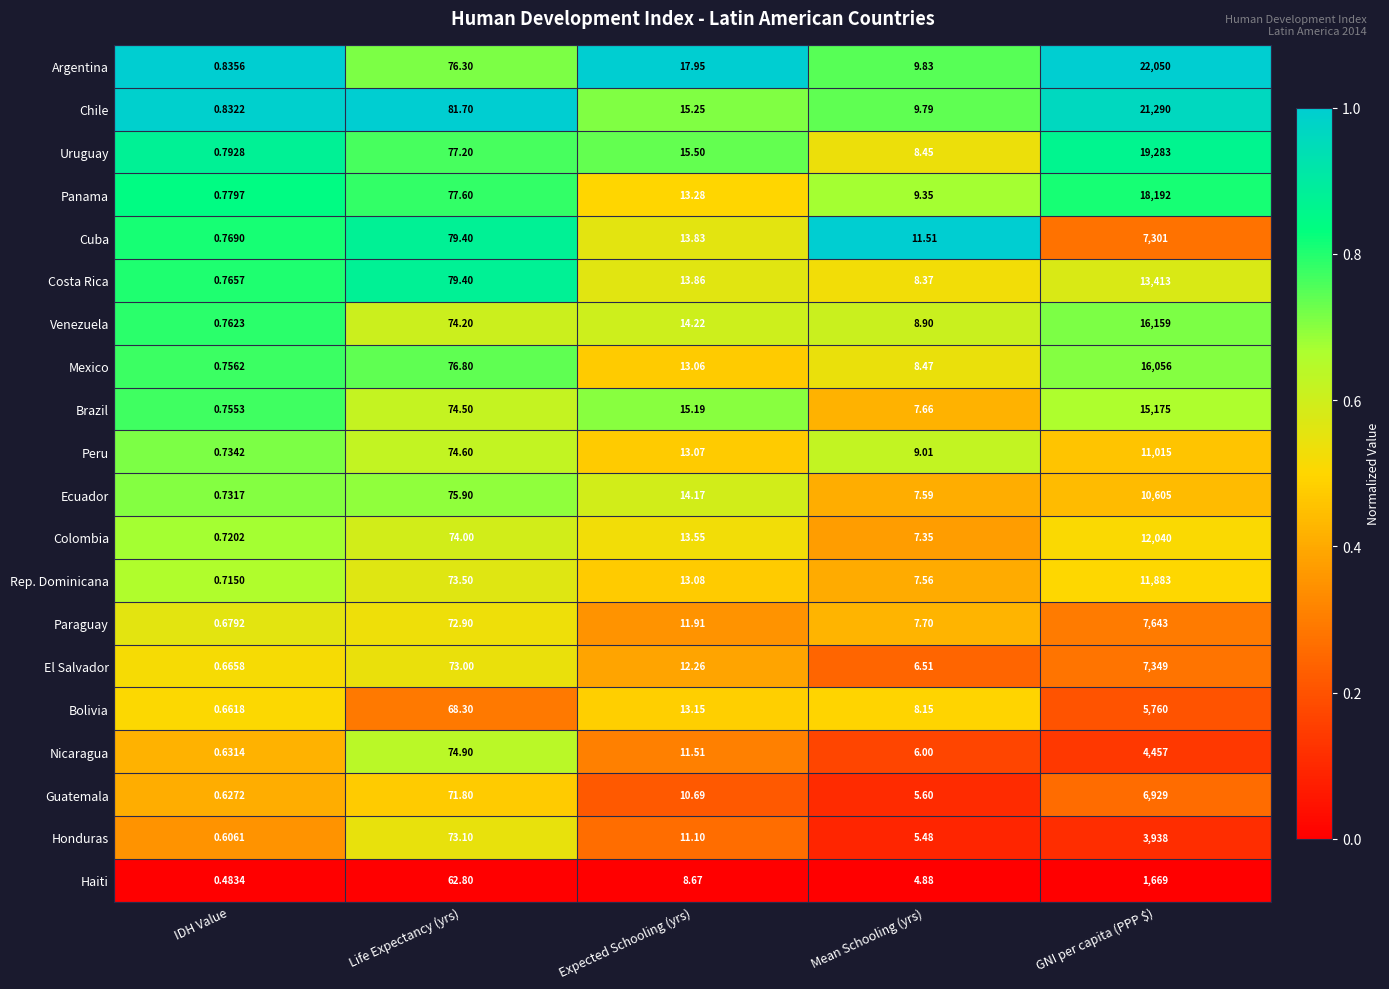

Where does the Bolivia series first go above 13?

Life Expectancy (yrs)